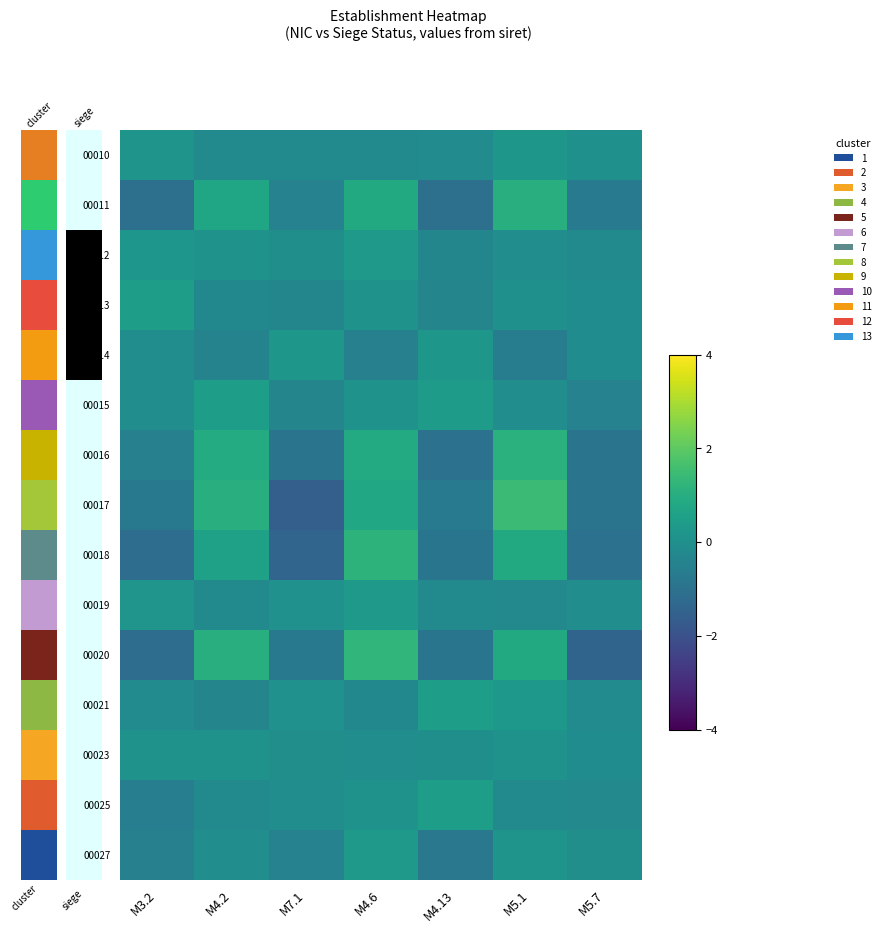

How many data points does each series have?

7